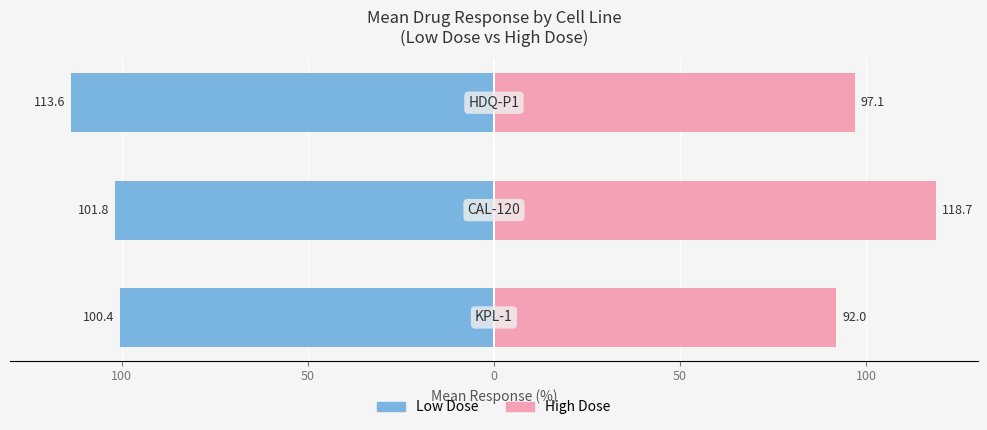

How many values in the Low Dose (first half) series are below -101?

2